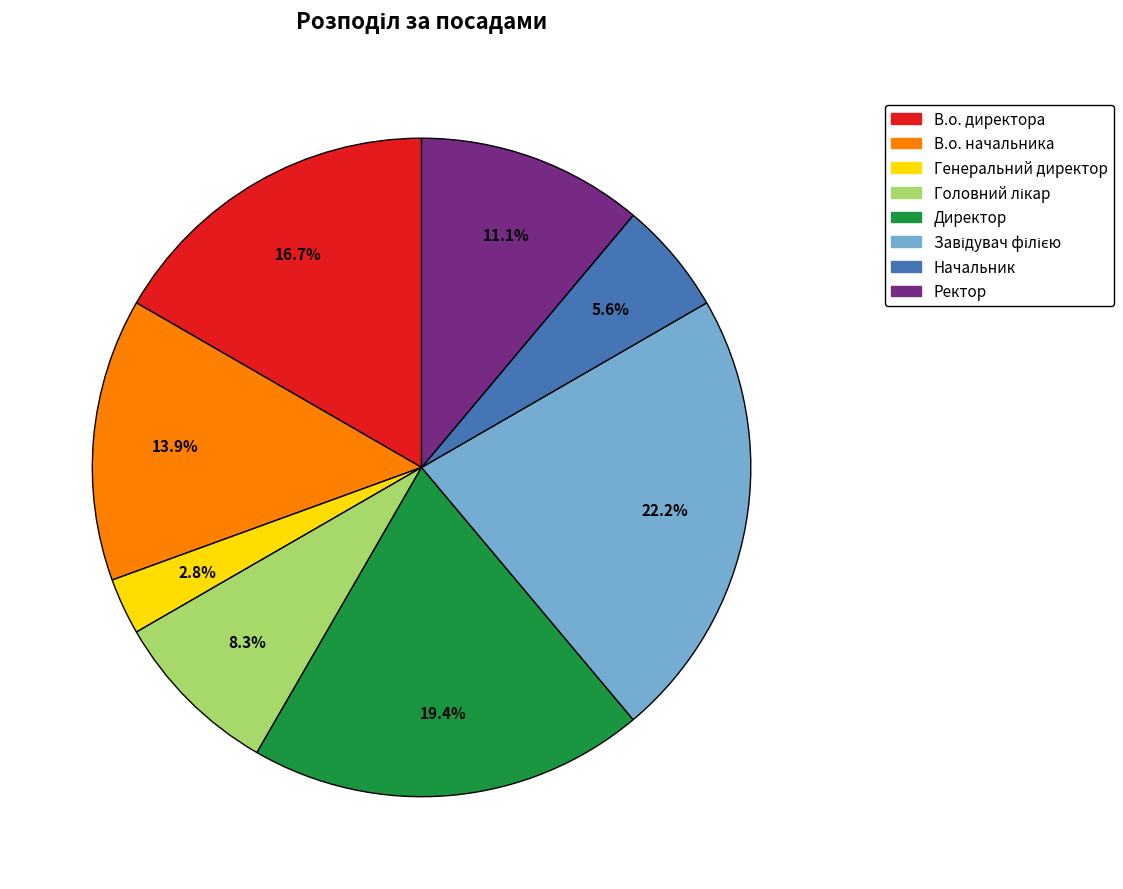

Which has a higher value, Генеральний директор or В.о. начальника?

В.о. начальника